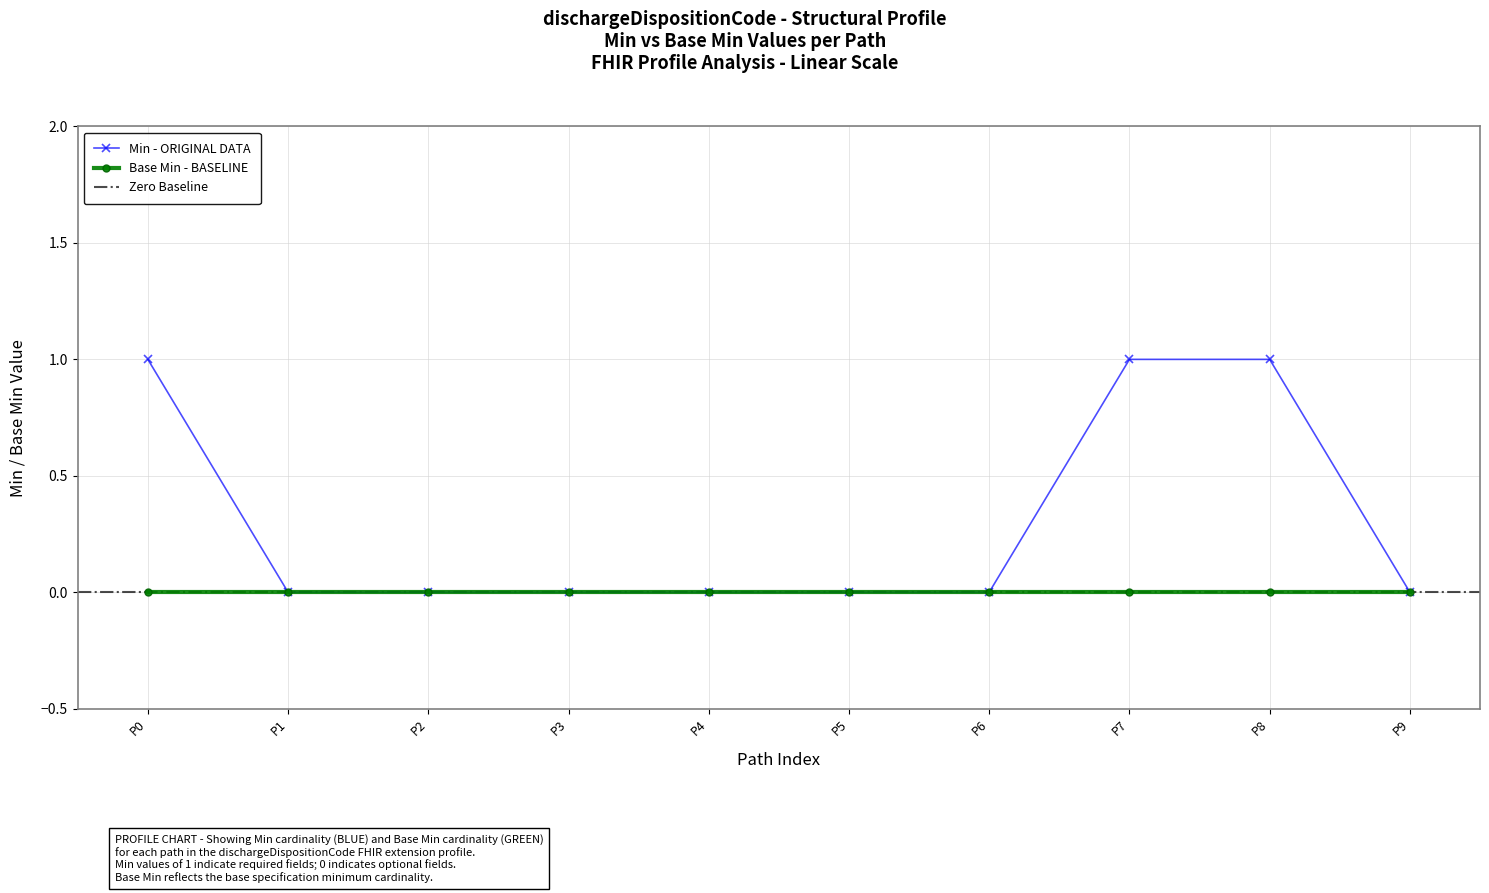

Is it true that Min - ORIGINAL DATA equals -1 at P3?

False